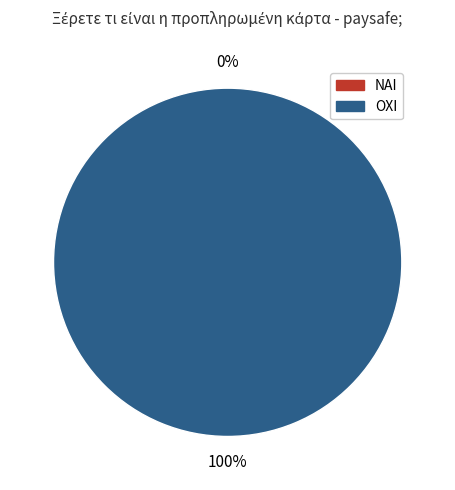

How many slices are in this pie chart?

2